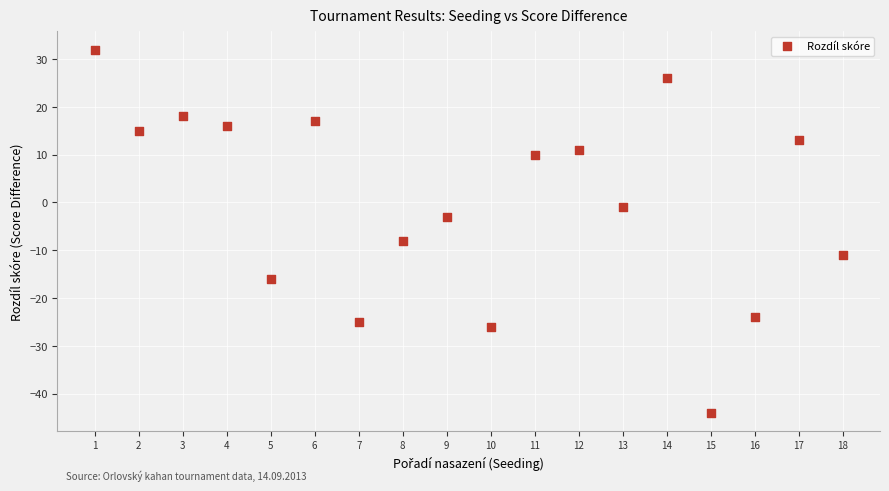

What Y value in the scatter plot is closest to -6?

-8